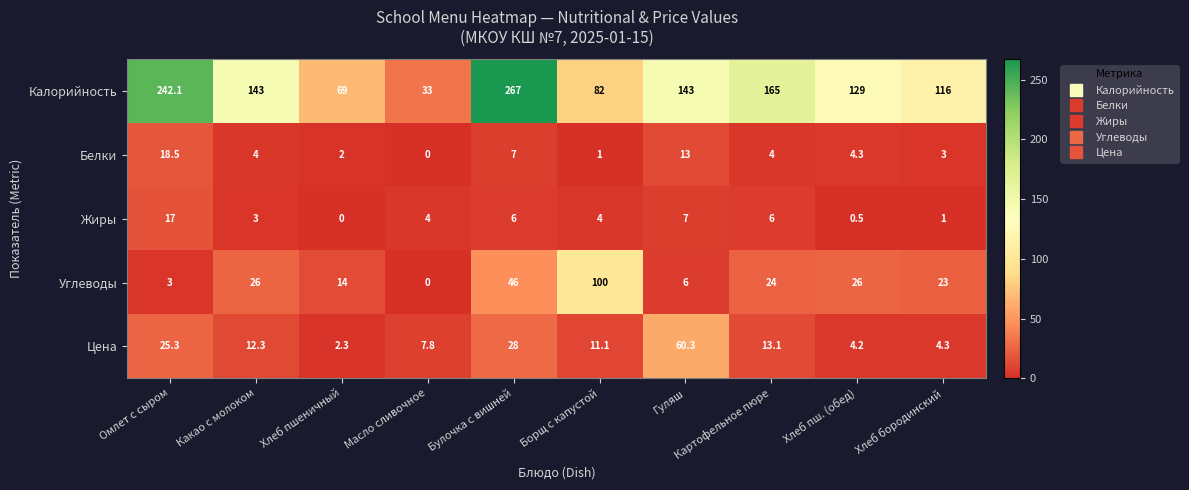

How many series are shown in this chart?

5